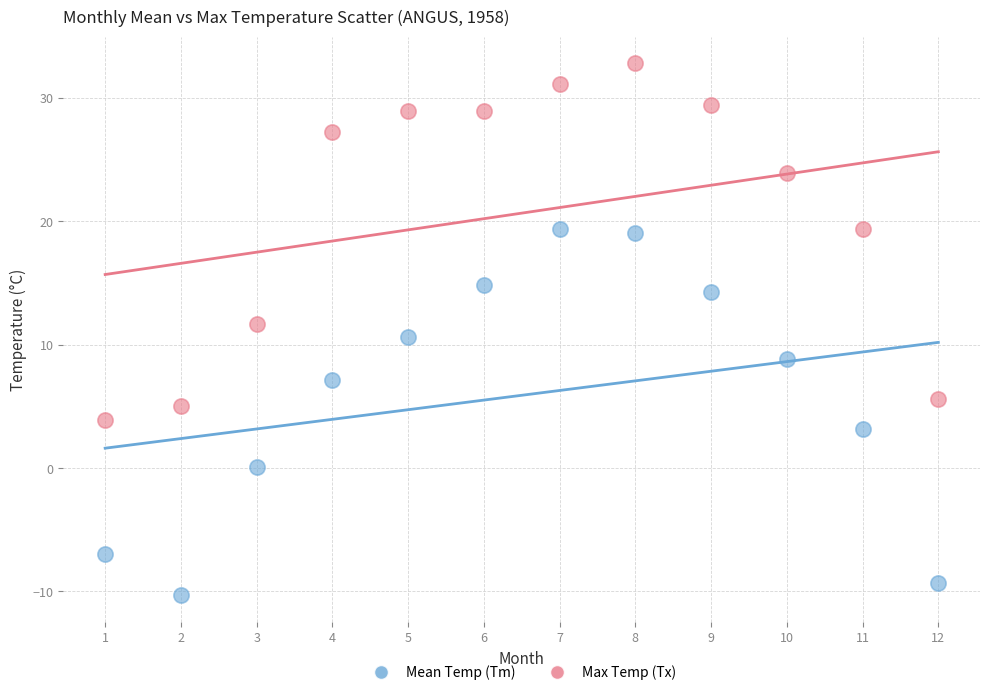

What are all the series names shown in the legend?

Mean Temp (Tm), Max Temp (Tx)